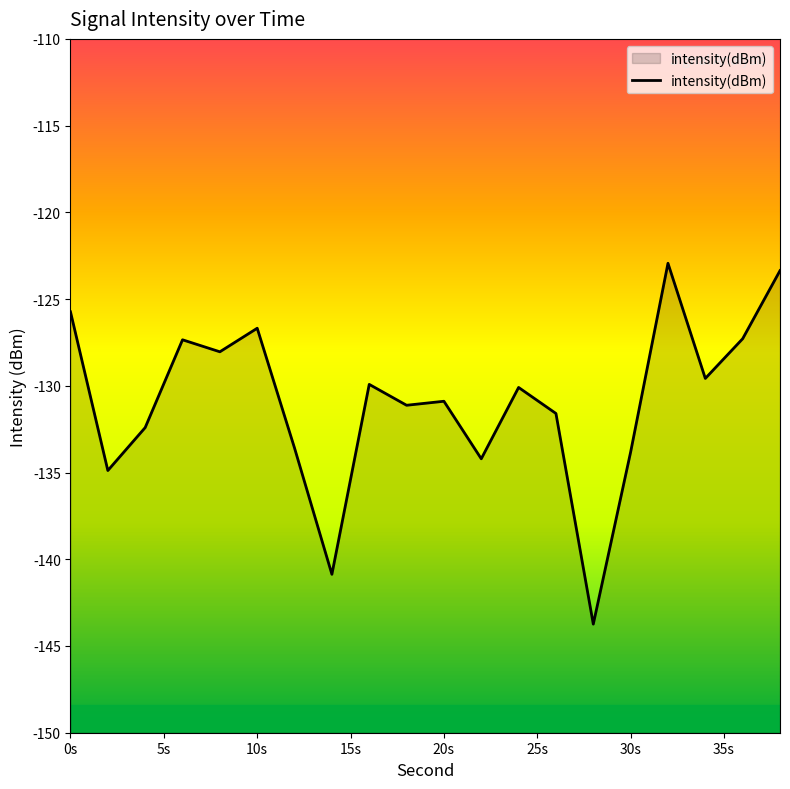

What value does the data have at 20s?

-130.9